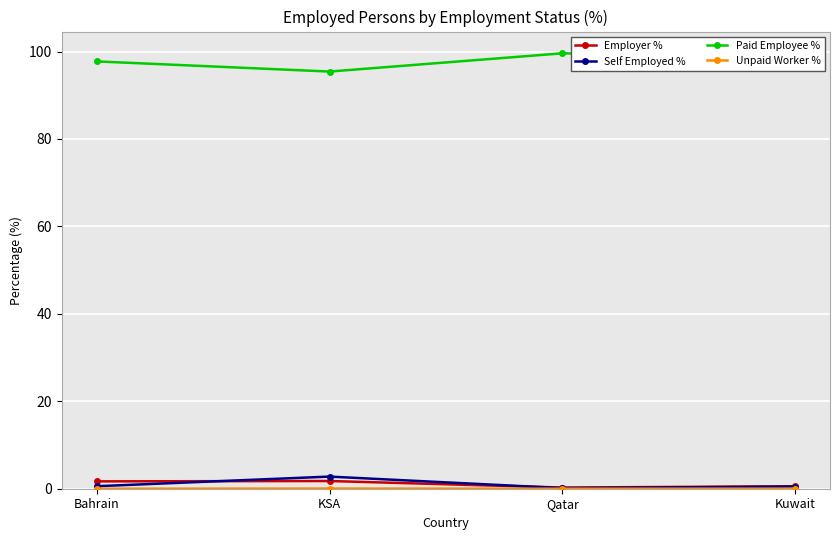

What is the difference between the highest and lowest values at Bahrain?

97.7